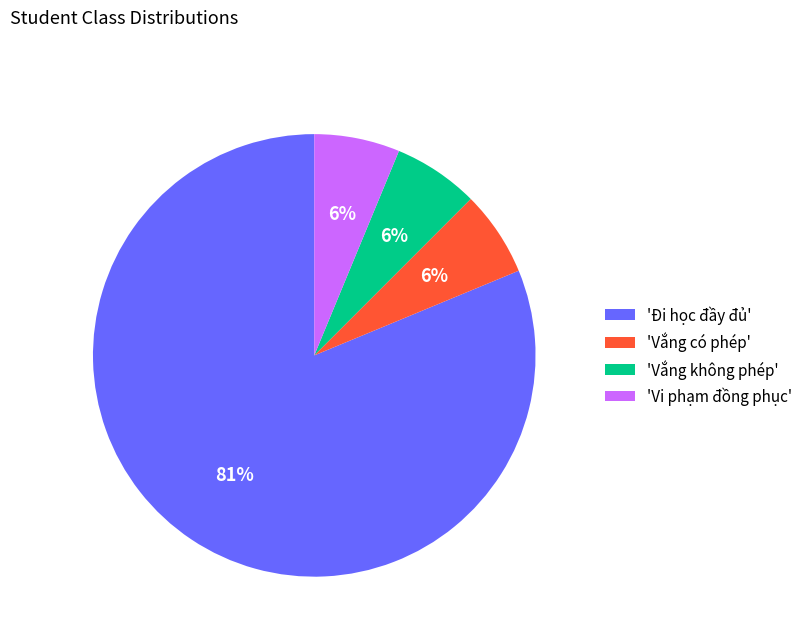

To the nearest percent, what is the average slice percentage?

25%